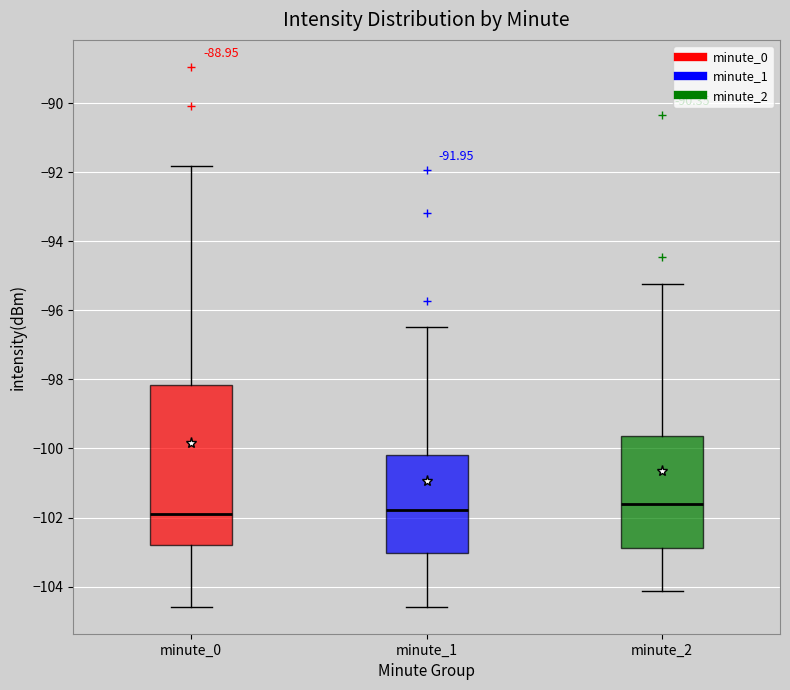

Comparing the boxes themselves (not the whiskers), which one is the tallest?

minute_0